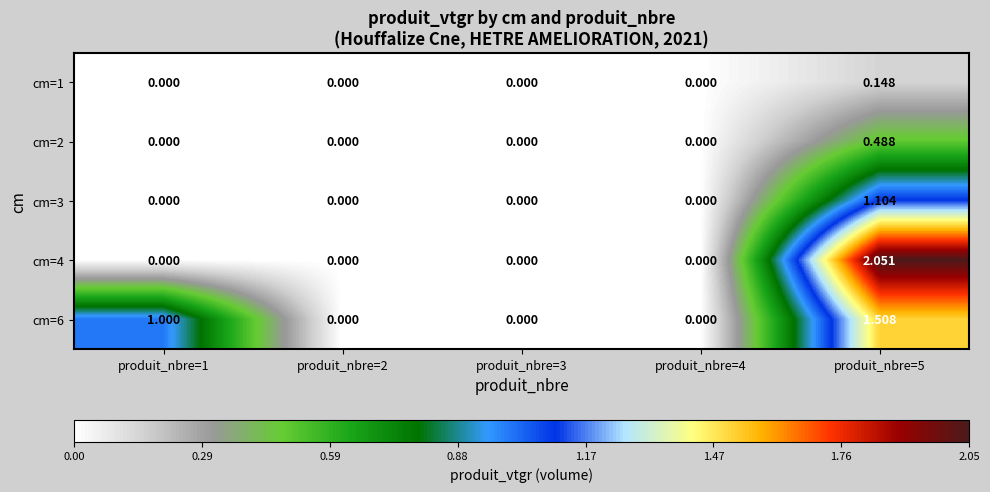

Is the value of cm=6 at produit_nbre=4 greater than the value of cm=3 at produit_nbre=5?

No